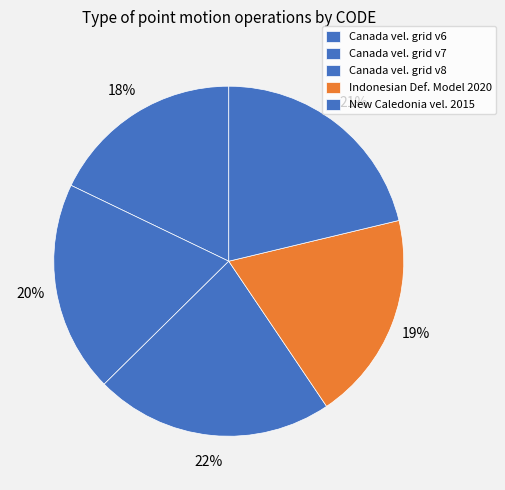

Count the number of slices in the pie.

5